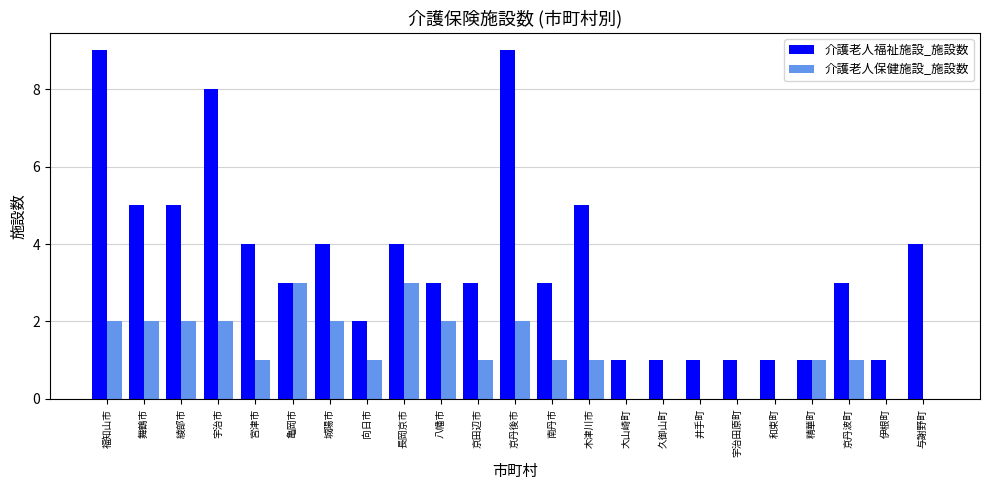

The value of 介護老人福祉施設_施設数 at 長岡京市 is 2. True or false?

False